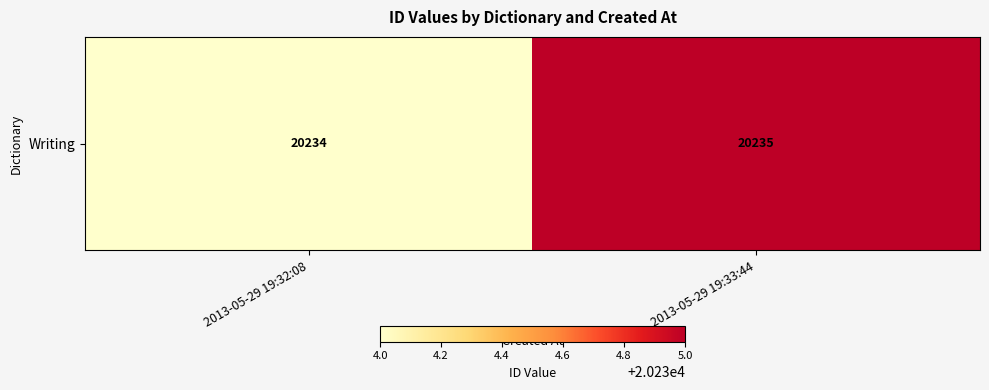

The value at 2013-05-29 19:33:44 is 20235. True or false?

True